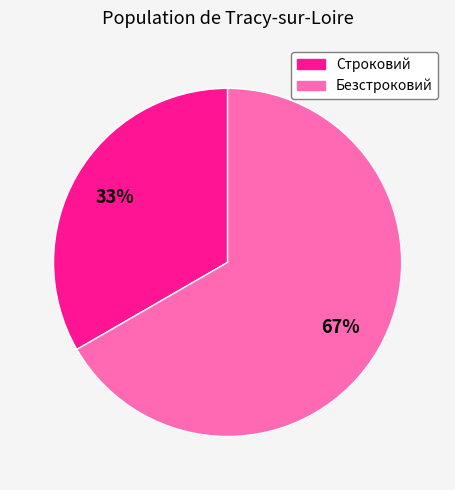

Between Безстроковий and Строковий, which is larger?

Безстроковий